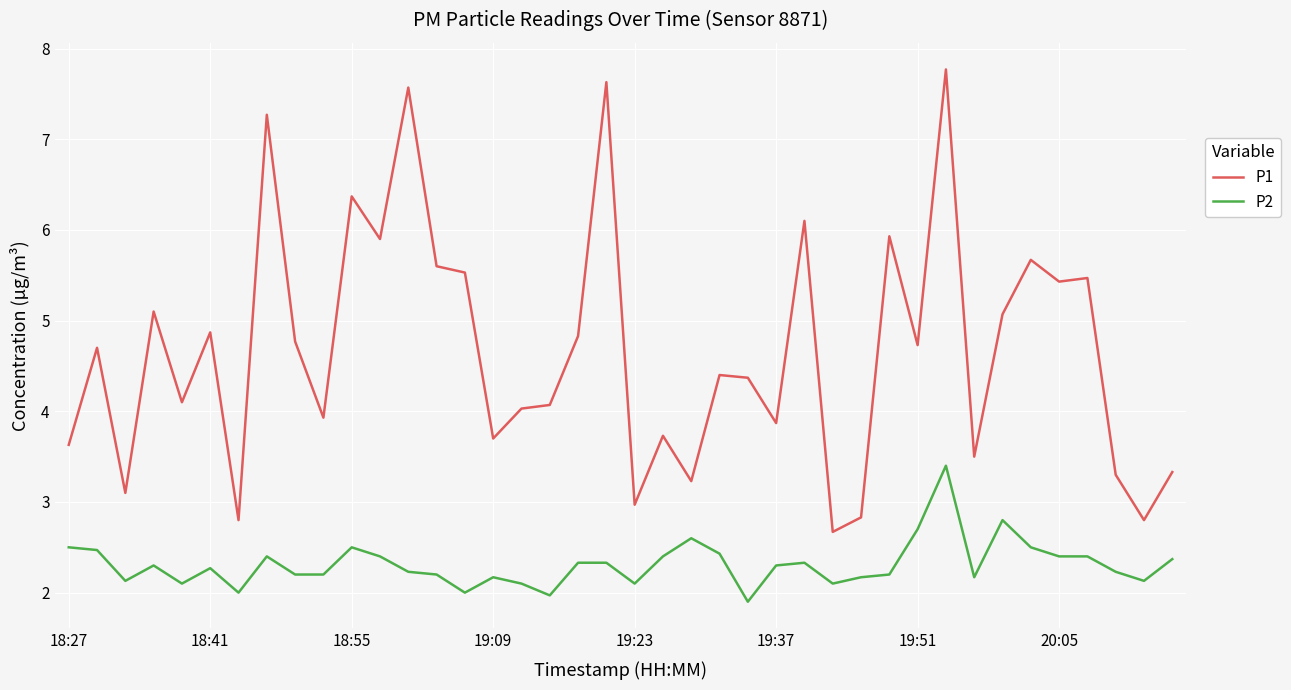

Which series has the largest total across all categories?

P1